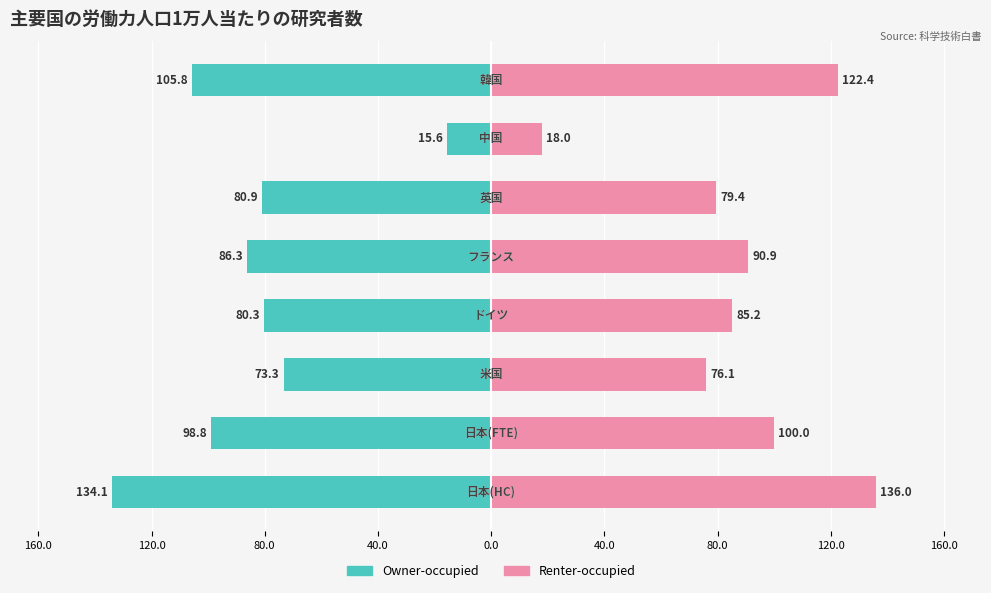

What is the value of the Renter-occupied bar at the 3rd from the left?

76.1